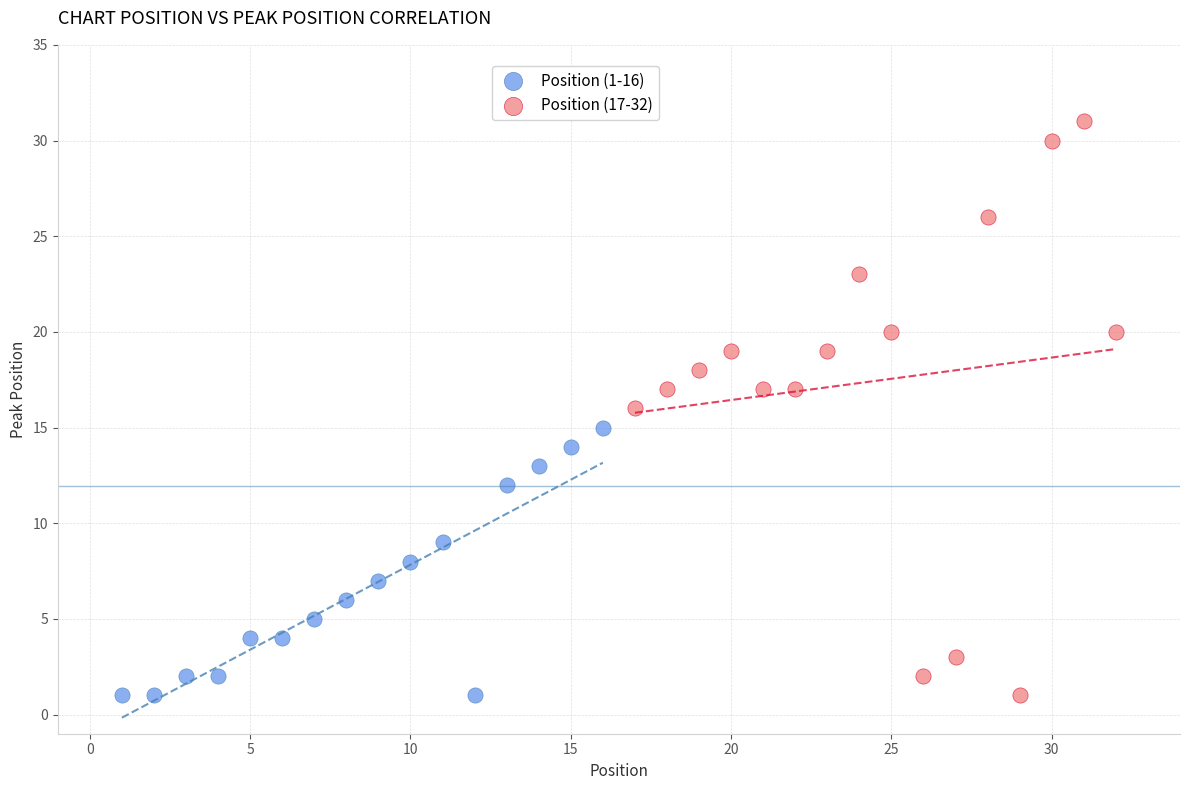

Which series reaches the maximum Y coordinate?

Position (17-32)